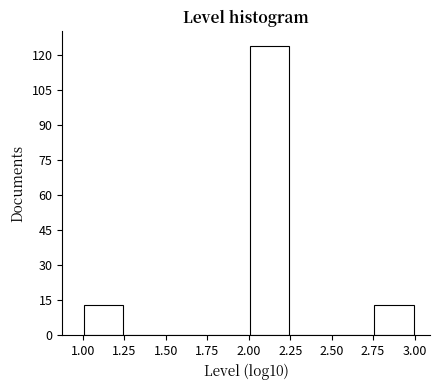

Which range on the x-axis has the tallest bar?

2.00 to 2.25